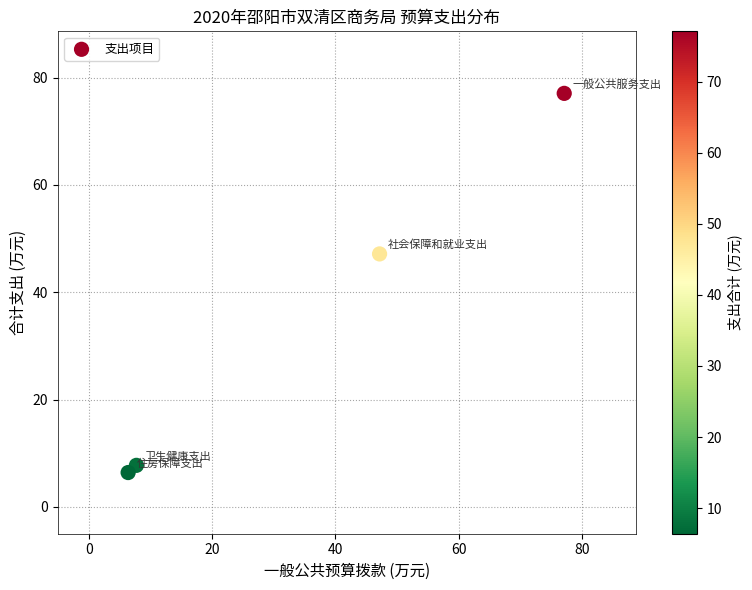

What is the average X value?

34.6